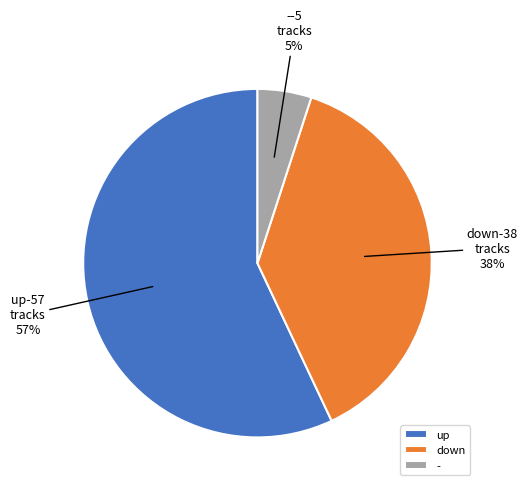

To the nearest percent, what percentage of the pie is down?

38%